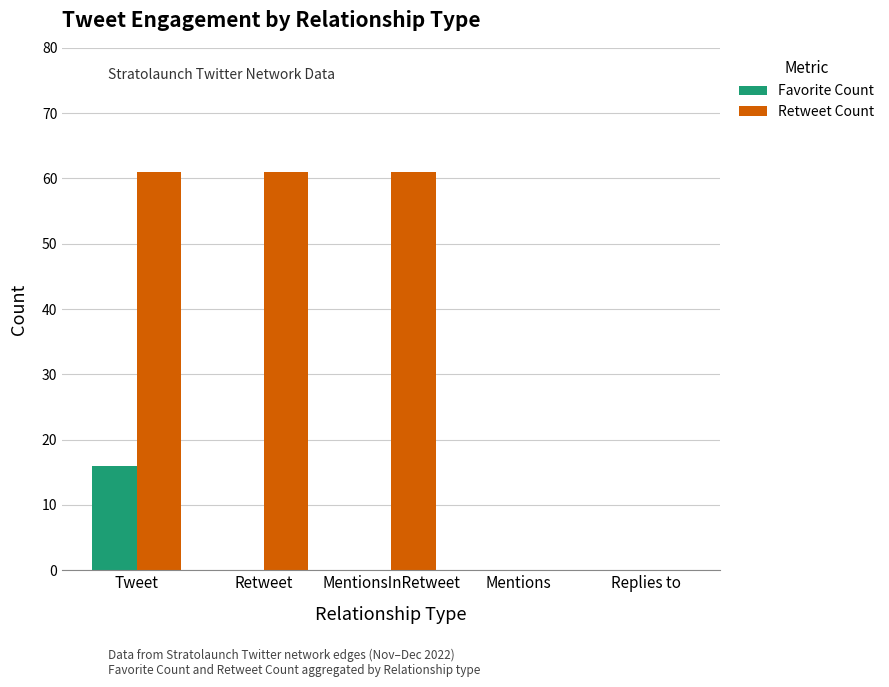

What is the average value of the Retweet Count series?

37